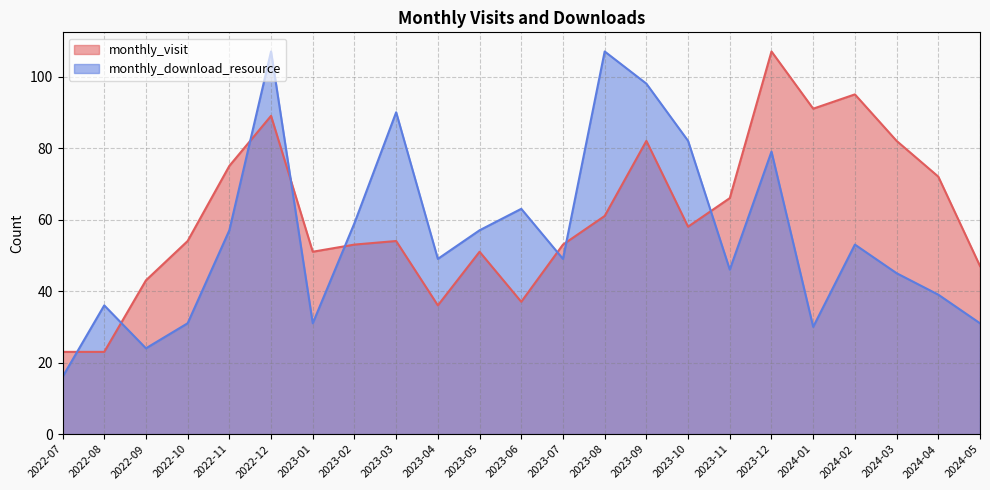

Which series ends up on top after the final intersection of monthly_download_resource and monthly_visit?

monthly_visit